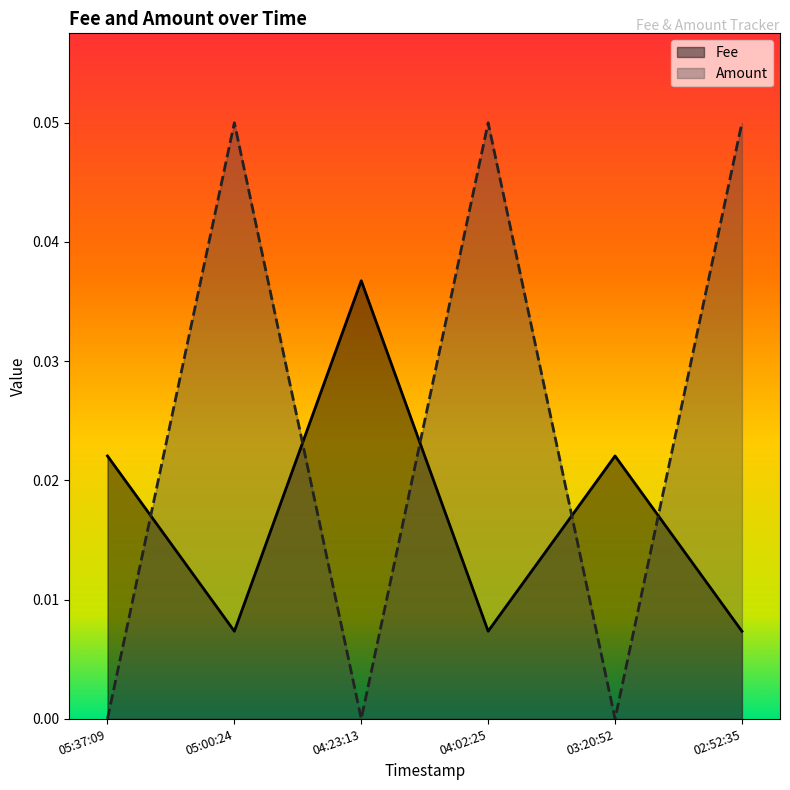

The Amount series shows 0.0 at 04:23:13. True or false?

True